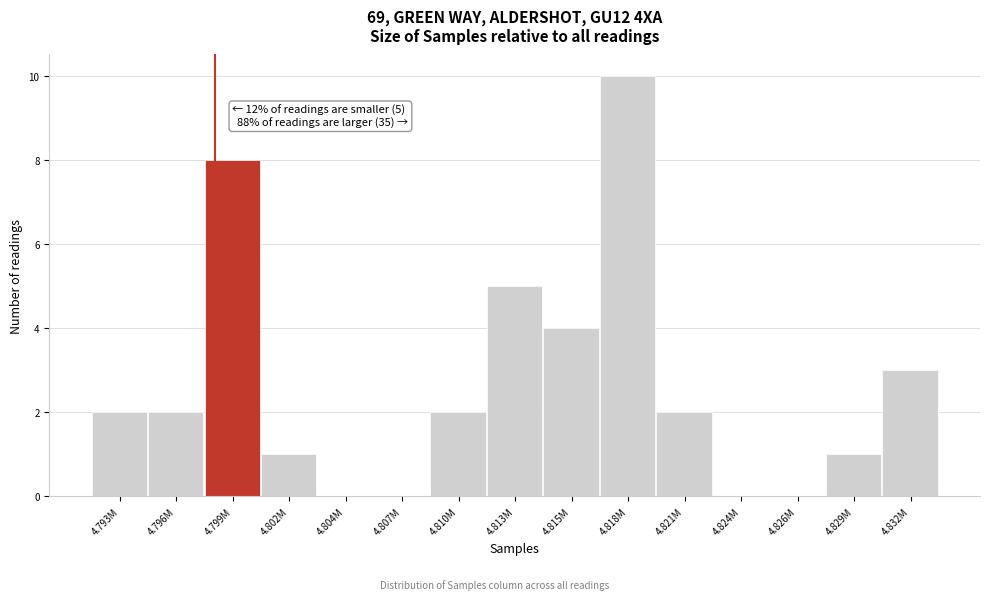

Reading right to left, what are all the values shown in this chart?

4.832M=3	4.829M=1	4.826M=0	4.824M=0	4.821M=2	4.818M=10	4.815M=4	4.813M=5	4.810M=2	4.807M=0	4.804M=0	4.802M=1	4.799M=8	4.796M=2	4.793M=2